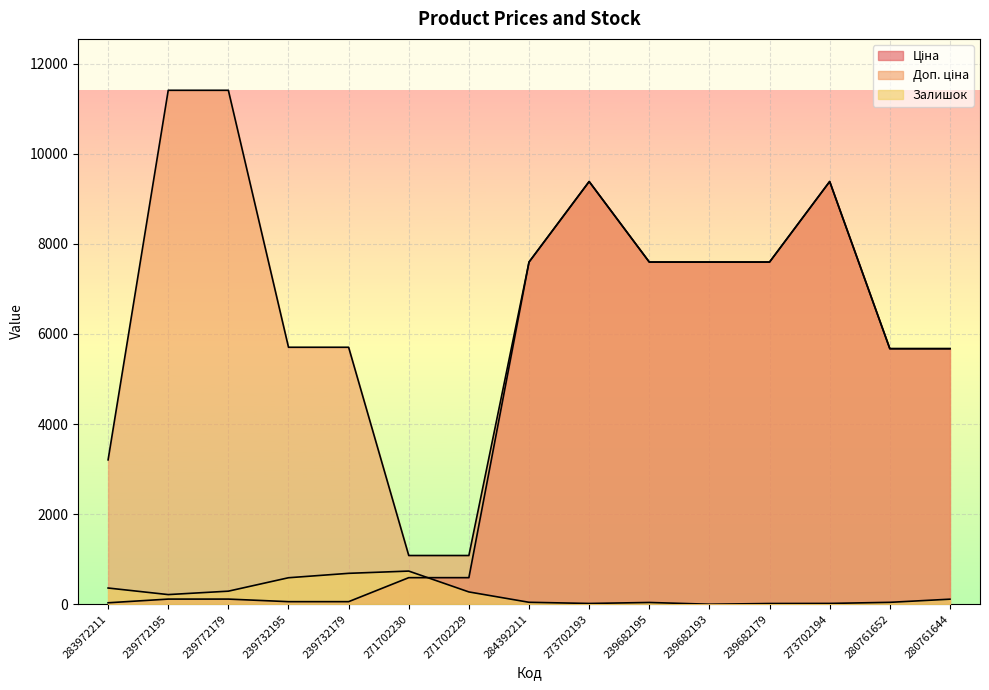

What is the spread (max minus min) of values at 239732195?

5647.9